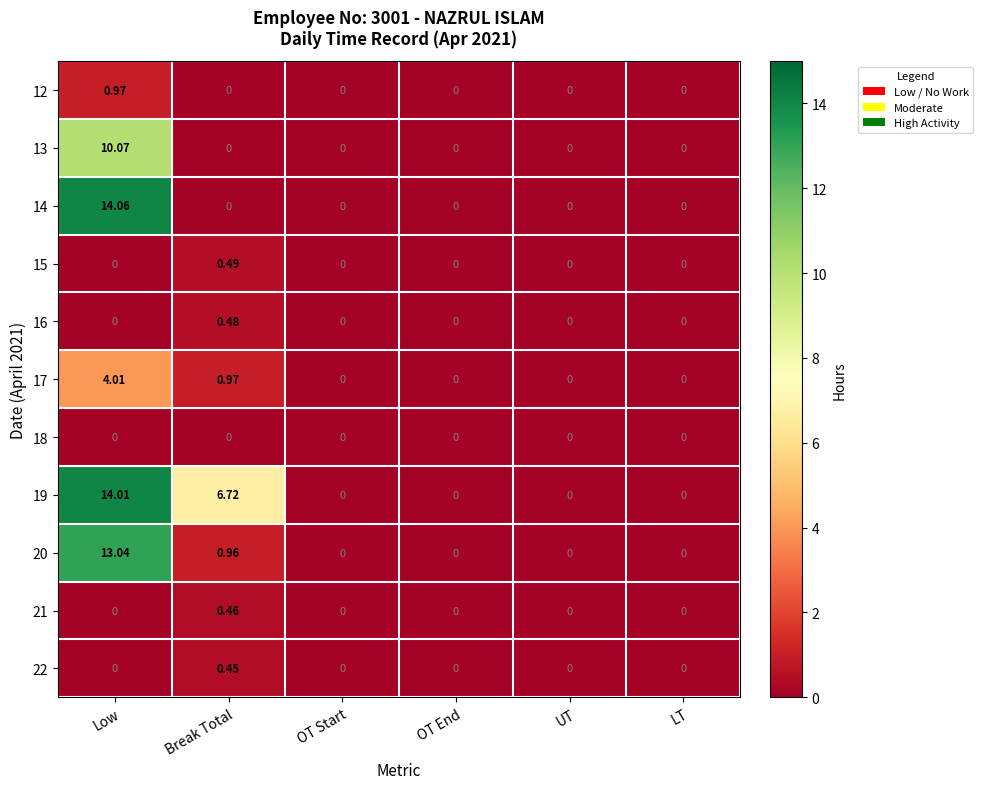

List the series in order of their peak value, lowest first.

18, 22, 21, 16, 15, 12, 17, 13, 20, 19, 14